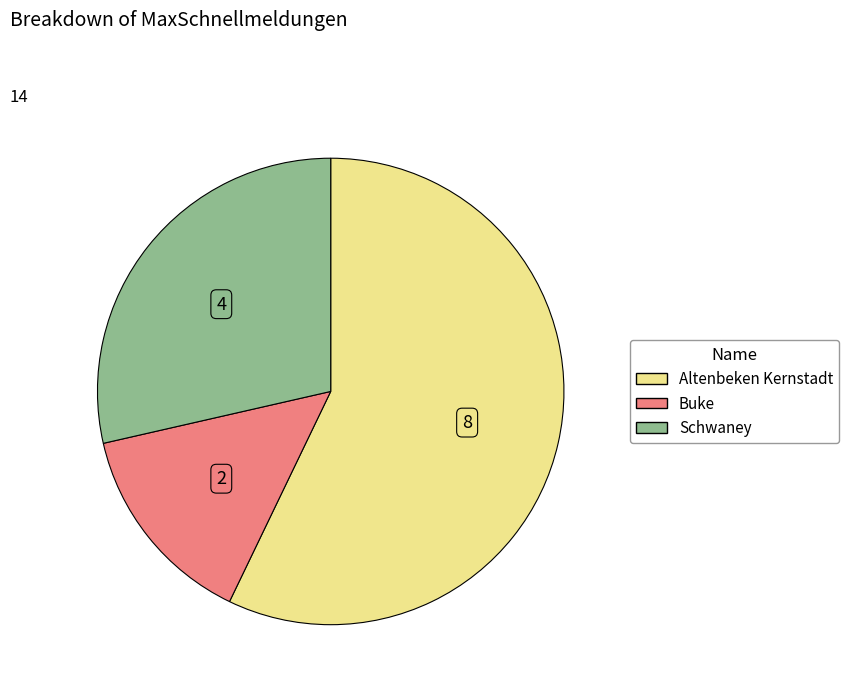

The Schwaney slice represents 29% of the pie. True or false?

True